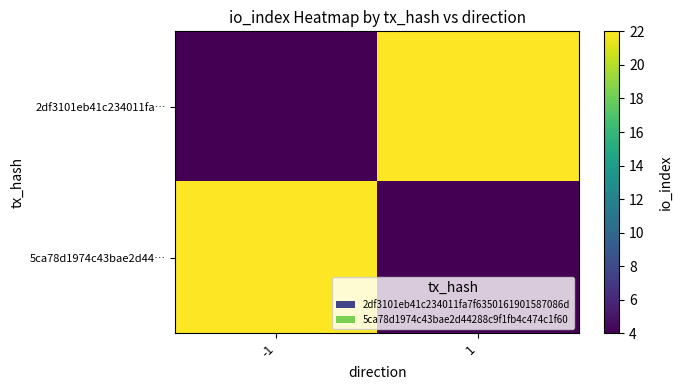

What is the maximum value shown in the chart?

22